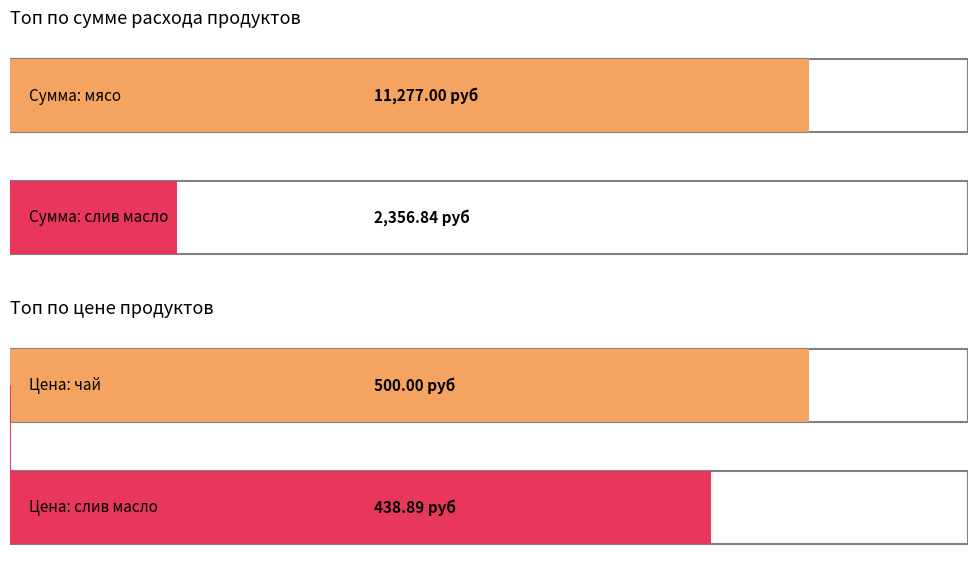

How many distinct data groups are displayed?

2